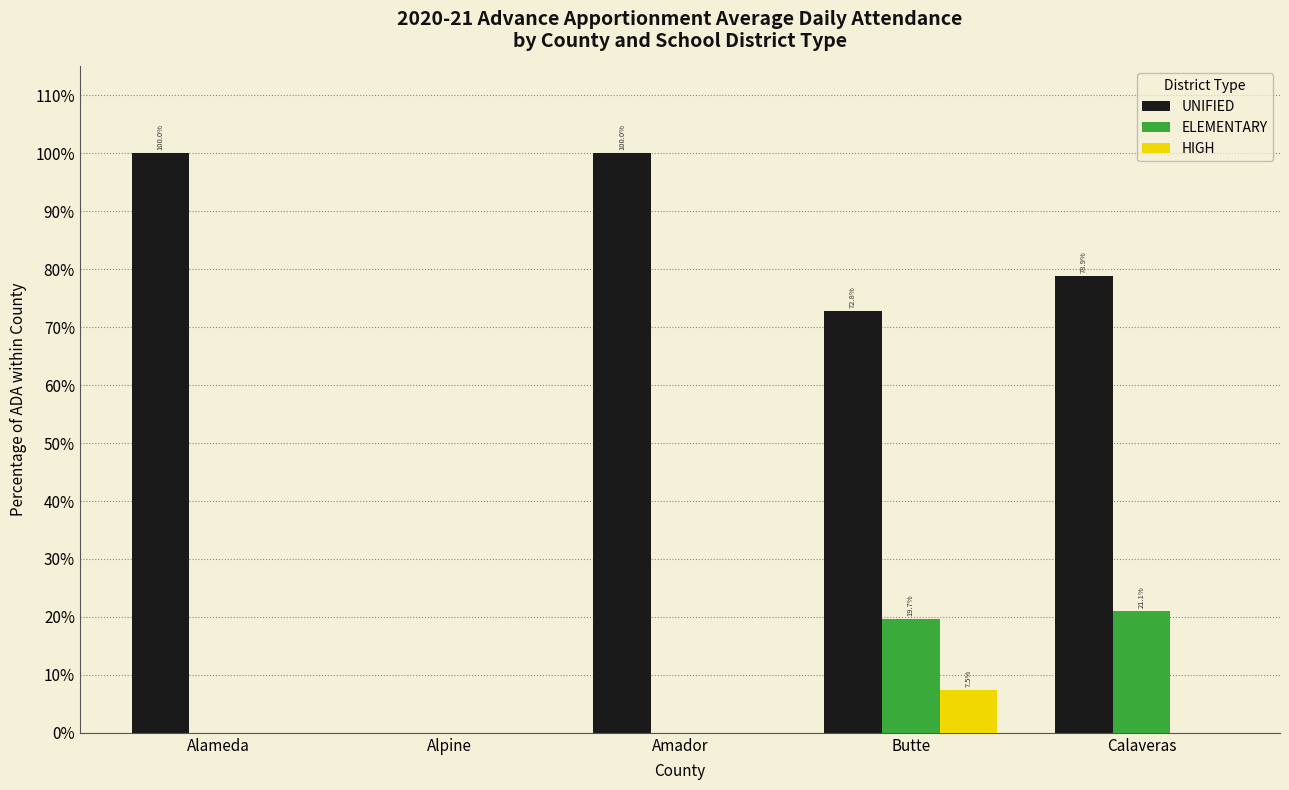

Which series has the largest total across all categories?

UNIFIED